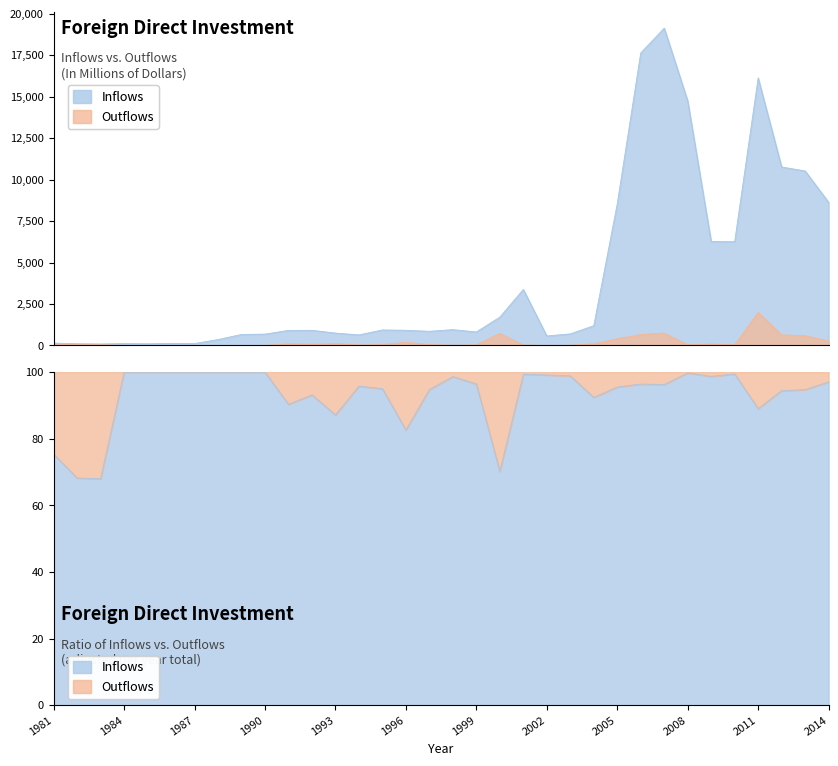

What is the average value of the Inflows series?

4009